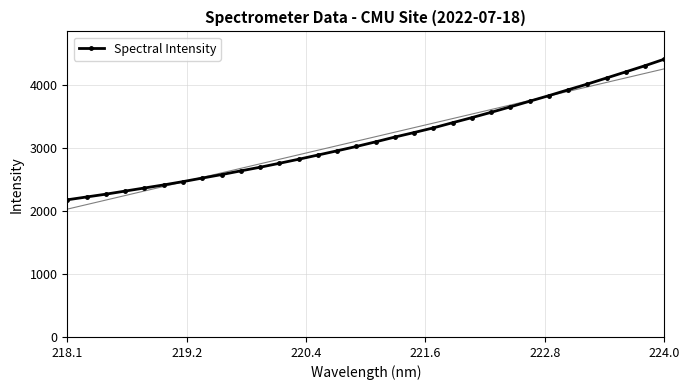

Is this an area chart (filled region under the line)?

No